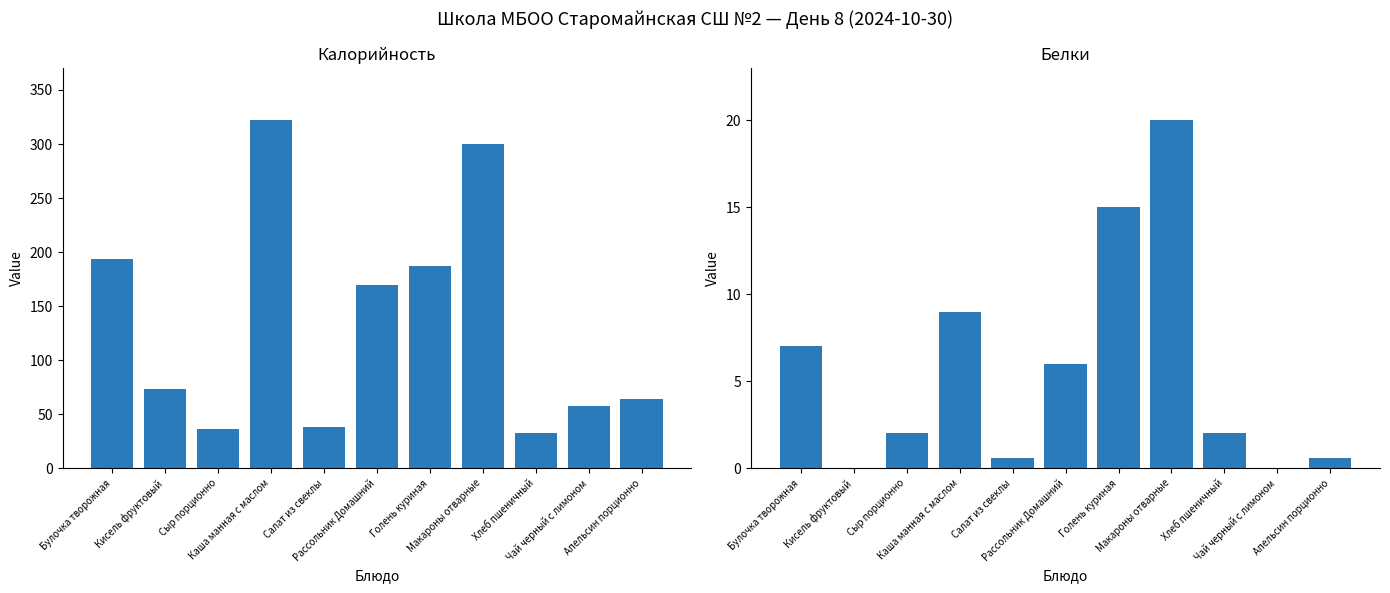

At which label does Белки first exceed 2?

Булочка творожная